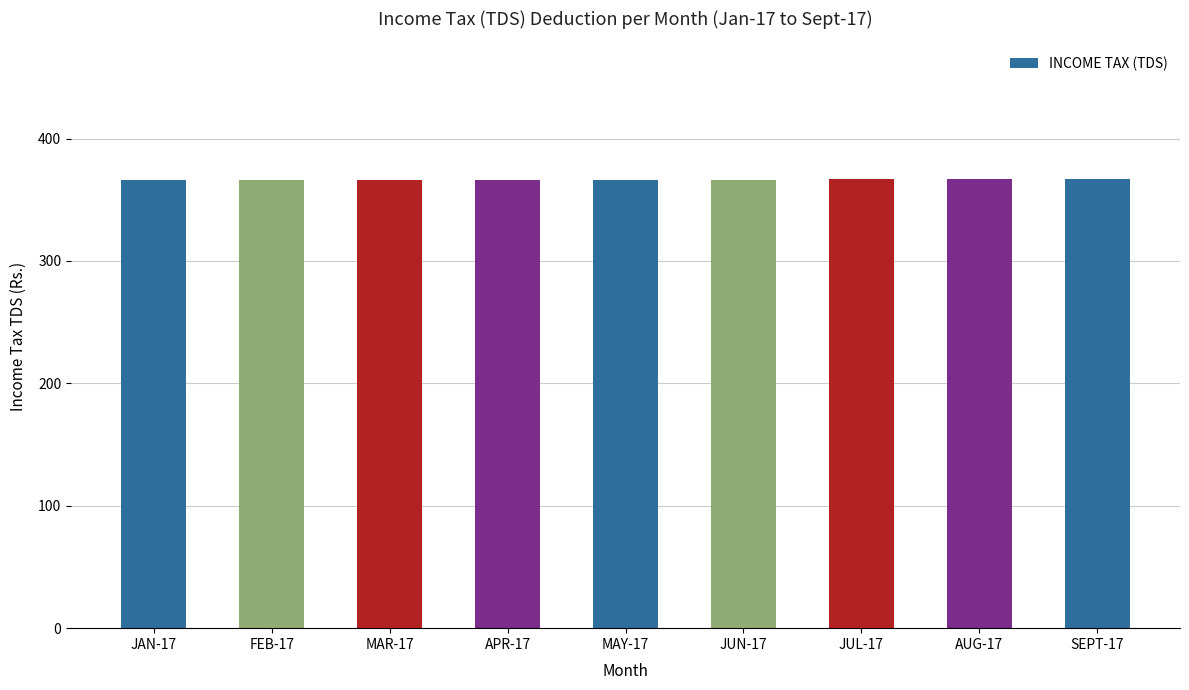

What is the minimum value shown in the chart?

366